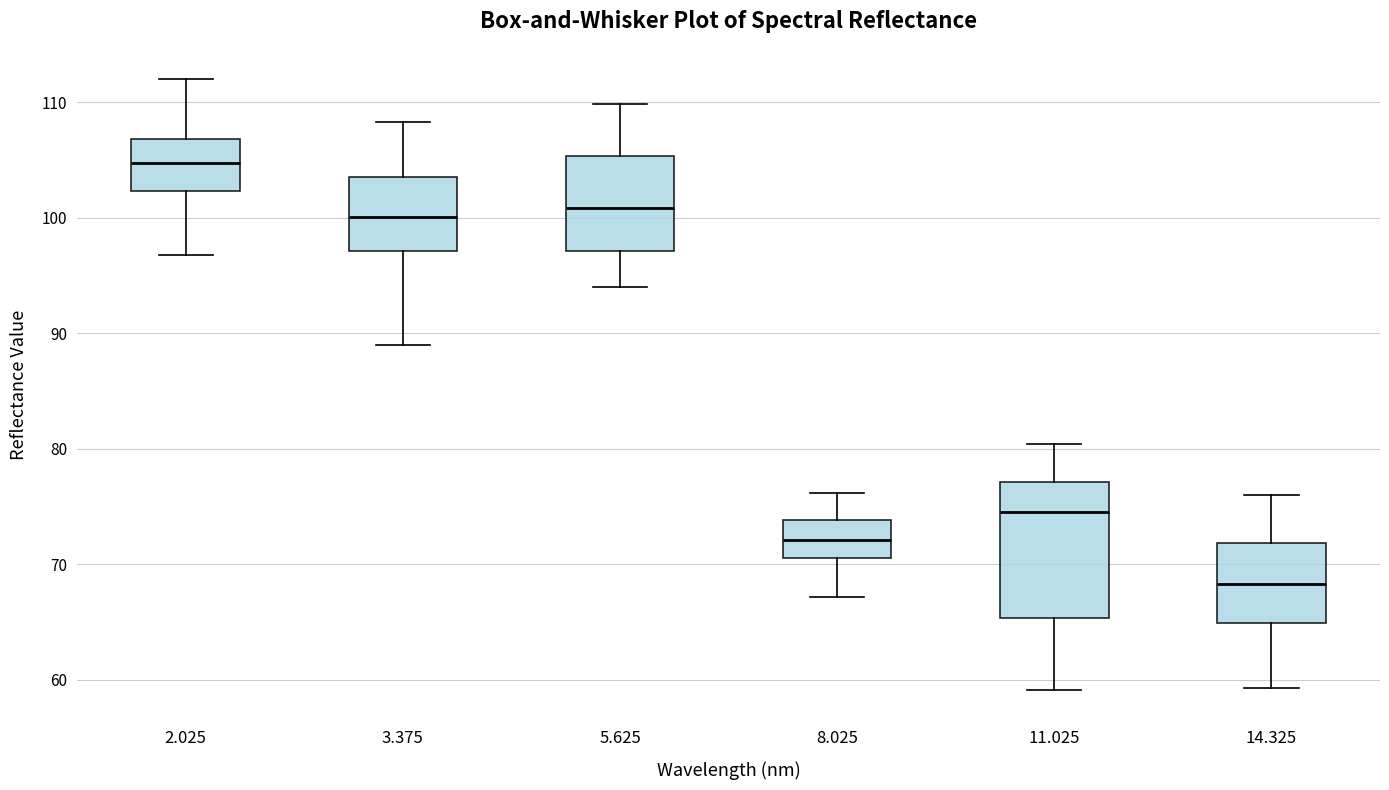

Reading left to right, read every box against the y-axis: the position of its median line, the range the box covers, and the ends of its whiskers. The values are not printed on the chart, so give them approximately, as read against the axis.

2.025: median 105, box 102 to 107, whiskers 97 to 112
3.375: median 100, box 97 to 104, whiskers 89 to 108
5.625: median 101, box 97 to 105, whiskers 94 to 110
8.025: median 72, box 71 to 74, whiskers 67 to 76
11.025: median 75, box 65 to 77, whiskers 59 to 80
14.325: median 68, box 65 to 72, whiskers 59 to 76